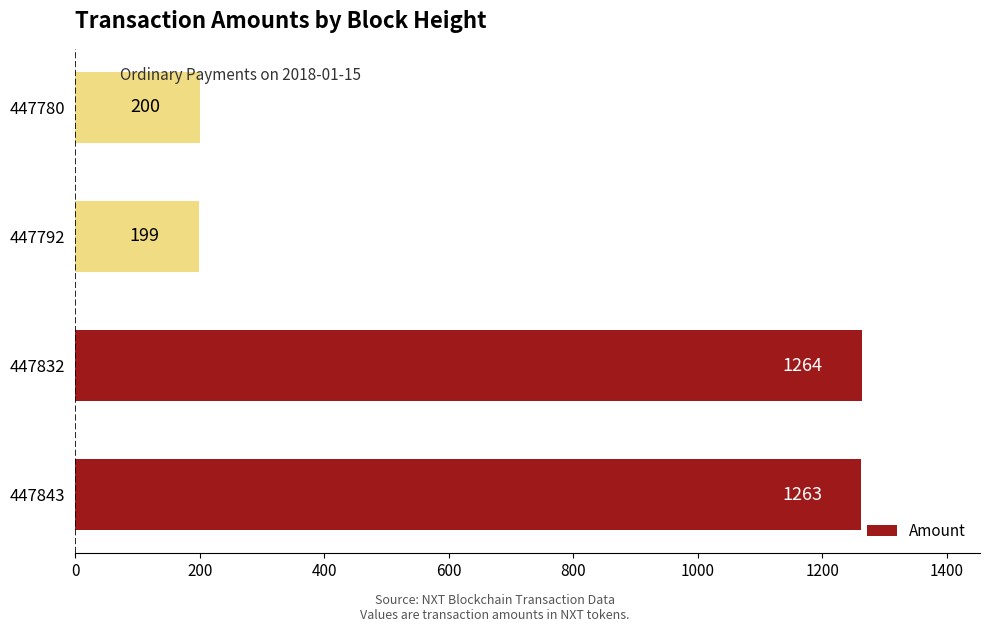

Rank the categories by value from highest to lowest.

447832, 447843, 447780, 447792